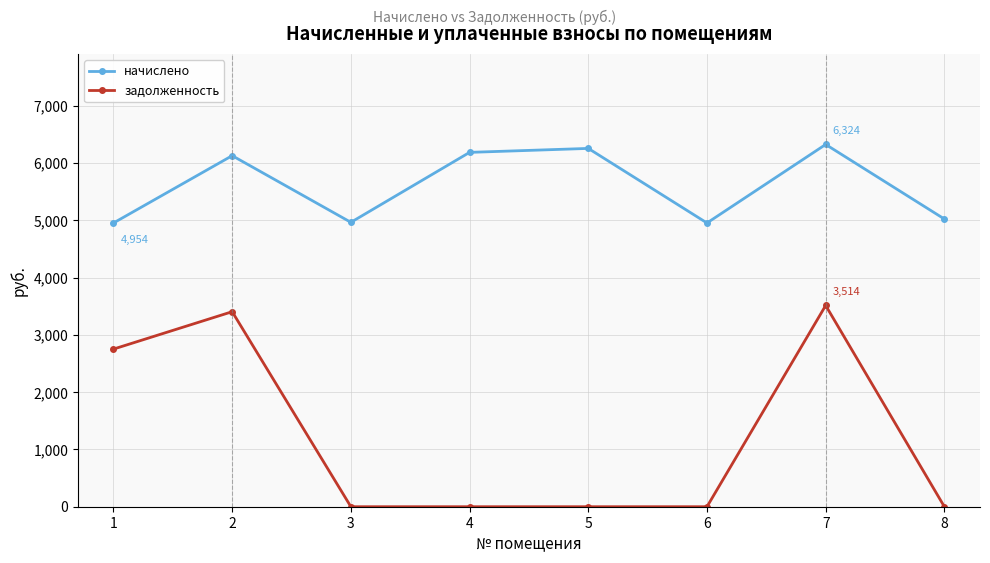

Rank the series at 8 from highest to lowest value.

начислено, задолженность